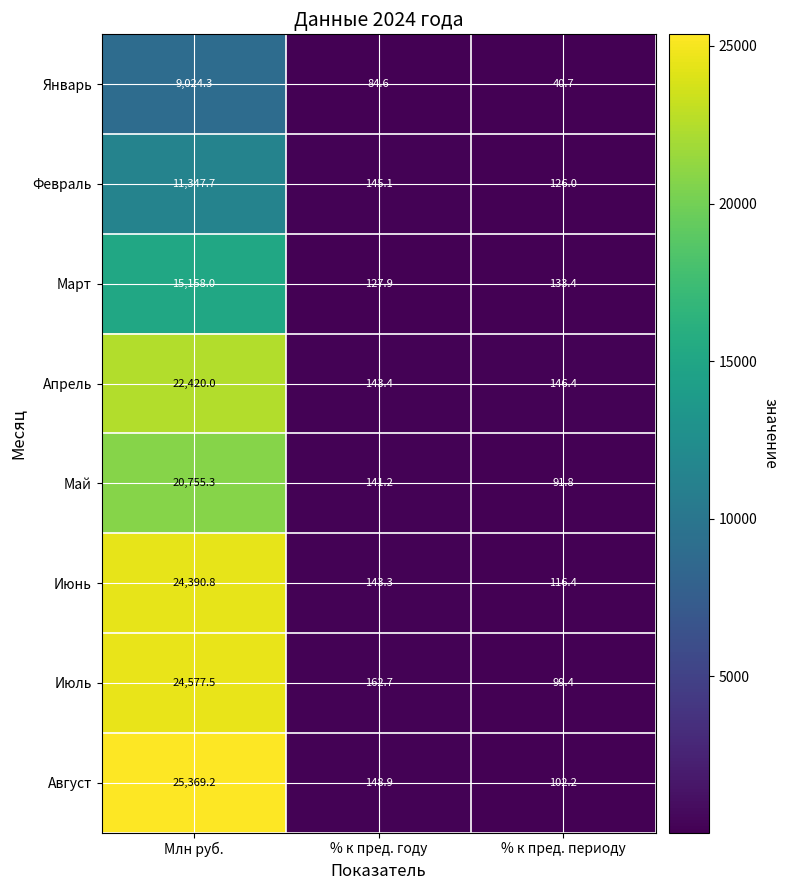

Which series has the widest spread of values?

Август